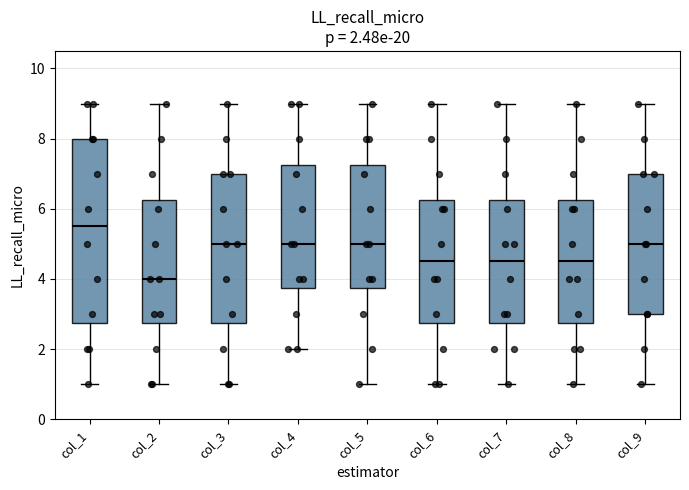

Which box has the lowest median line?

col_2